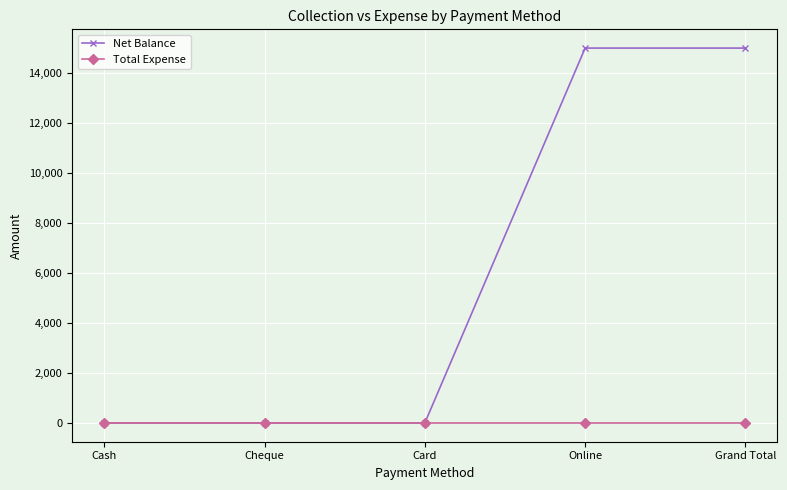

Which series has the largest total across all categories?

Net Balance